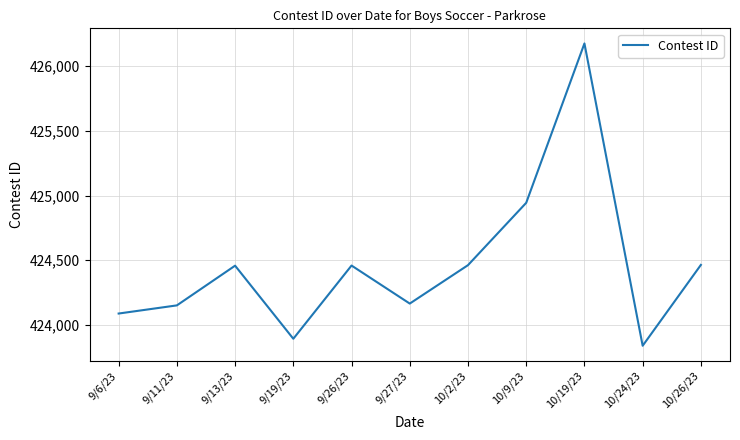

Approximately how many times larger is the value at 9/11/23 compared to 10/26/23?

1.0